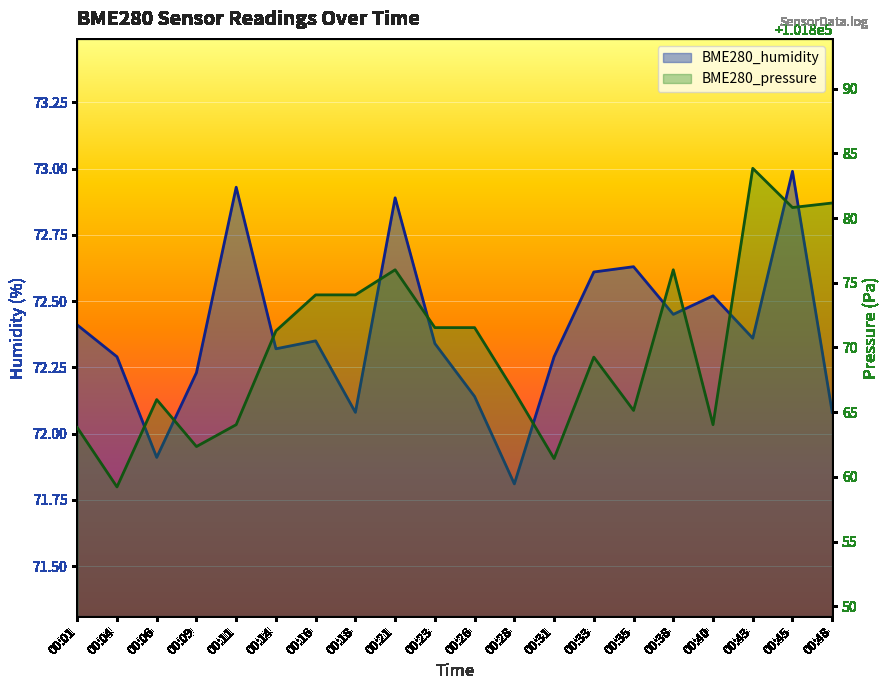

Where does the BME280_humidity series first go above 72?

00:01